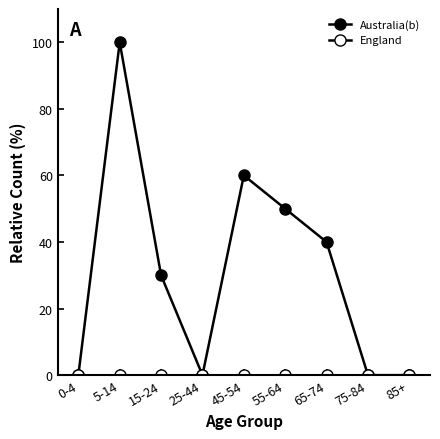

Count the number of categories in the chart.

9